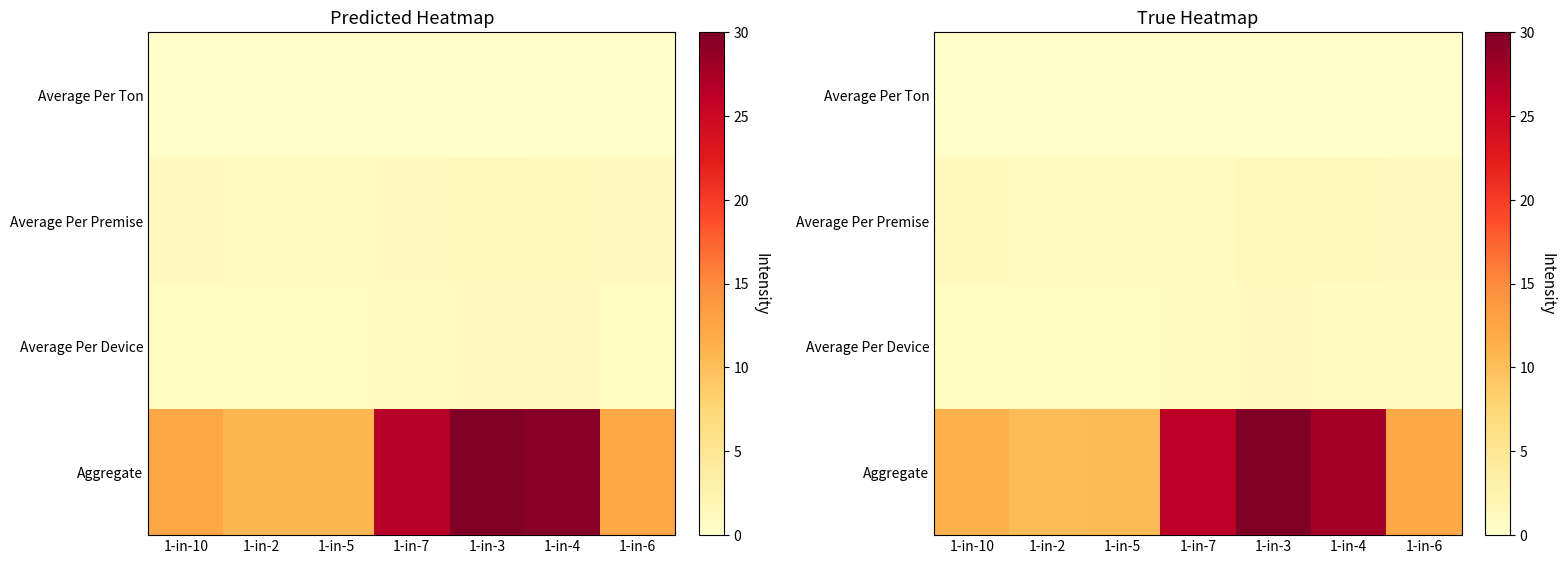

Is it true that Average Per Ton equals 0.2 at 1-in-5?

True